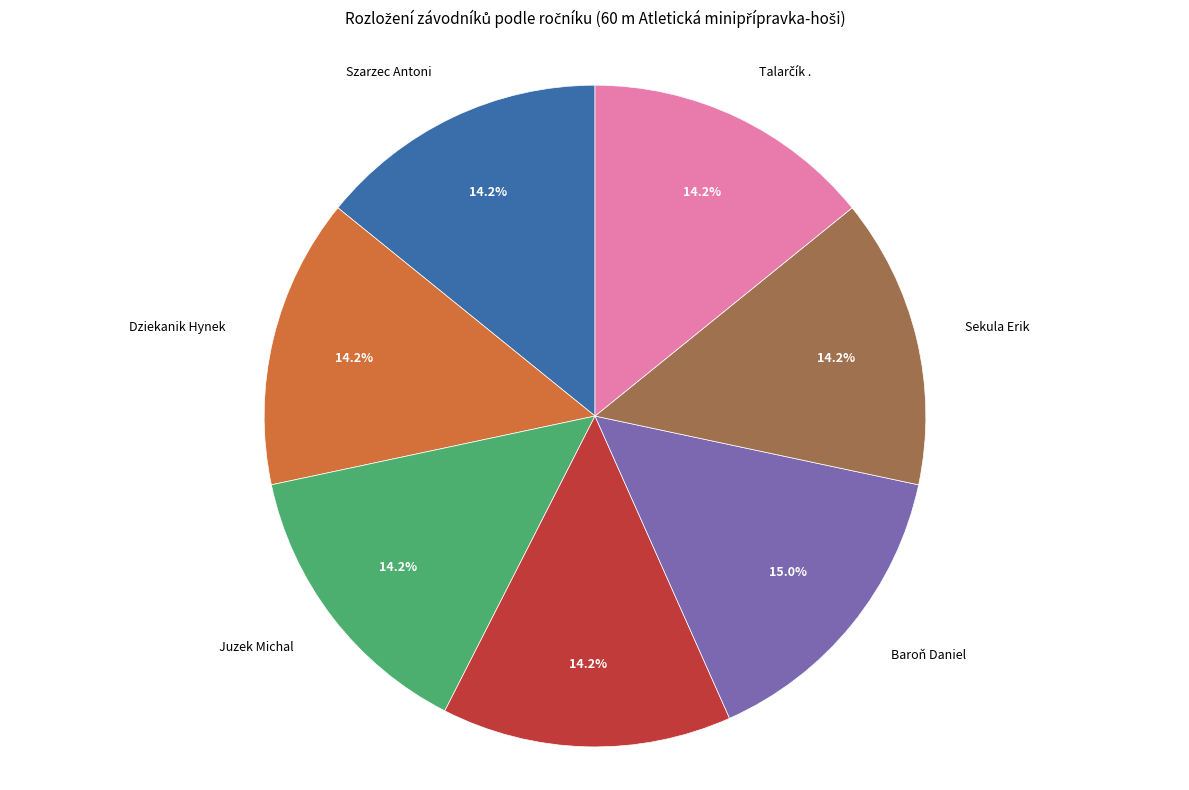

Which slice is the largest?

Baroň Daniel